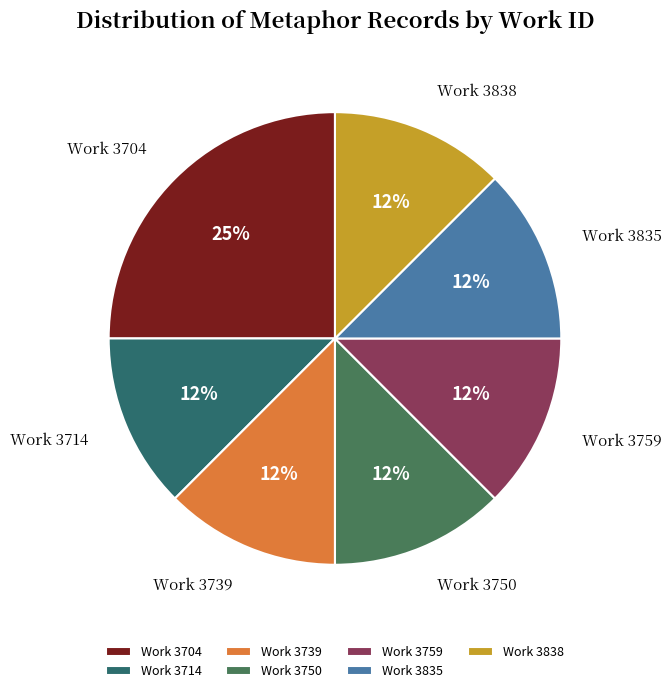

Does any single category account for the majority?

No